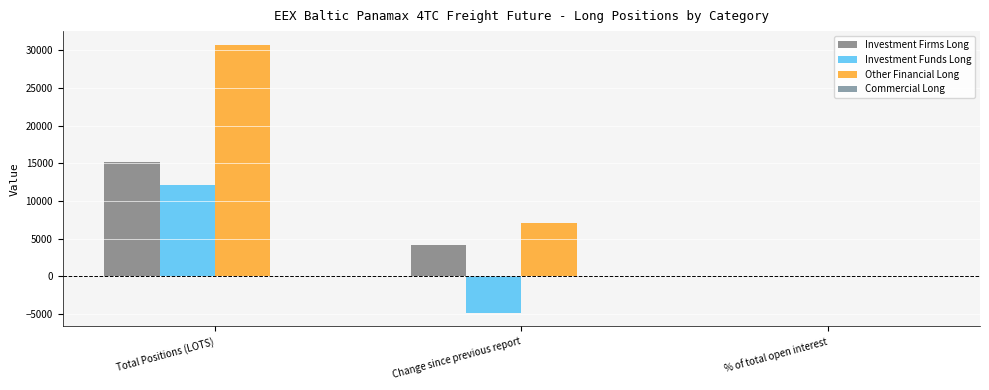

List the labels in order of Investment Funds Long value, smallest first.

Change since previous report, % of total open interest, Total Positions (LOTS)